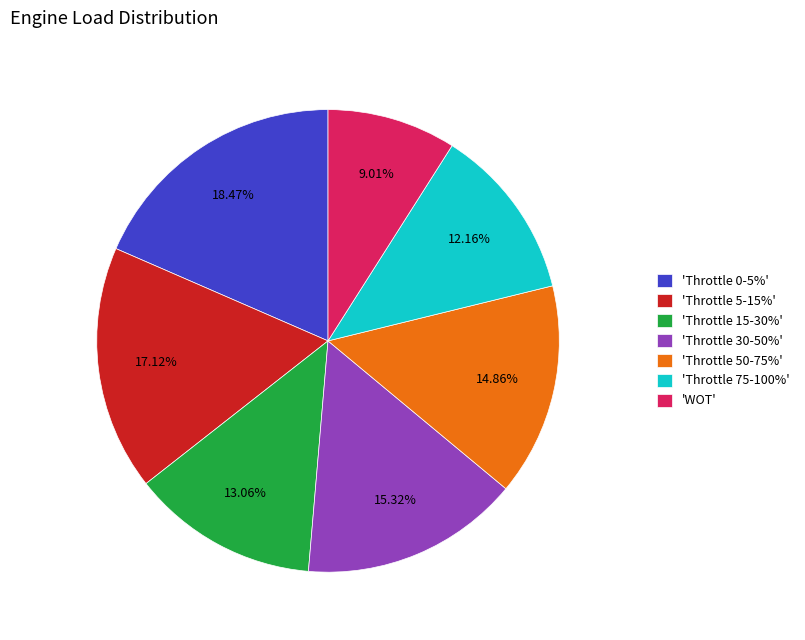

Is the sum of 'Throttle 75-100%' and 'Throttle 15-30%' greater than half?

No